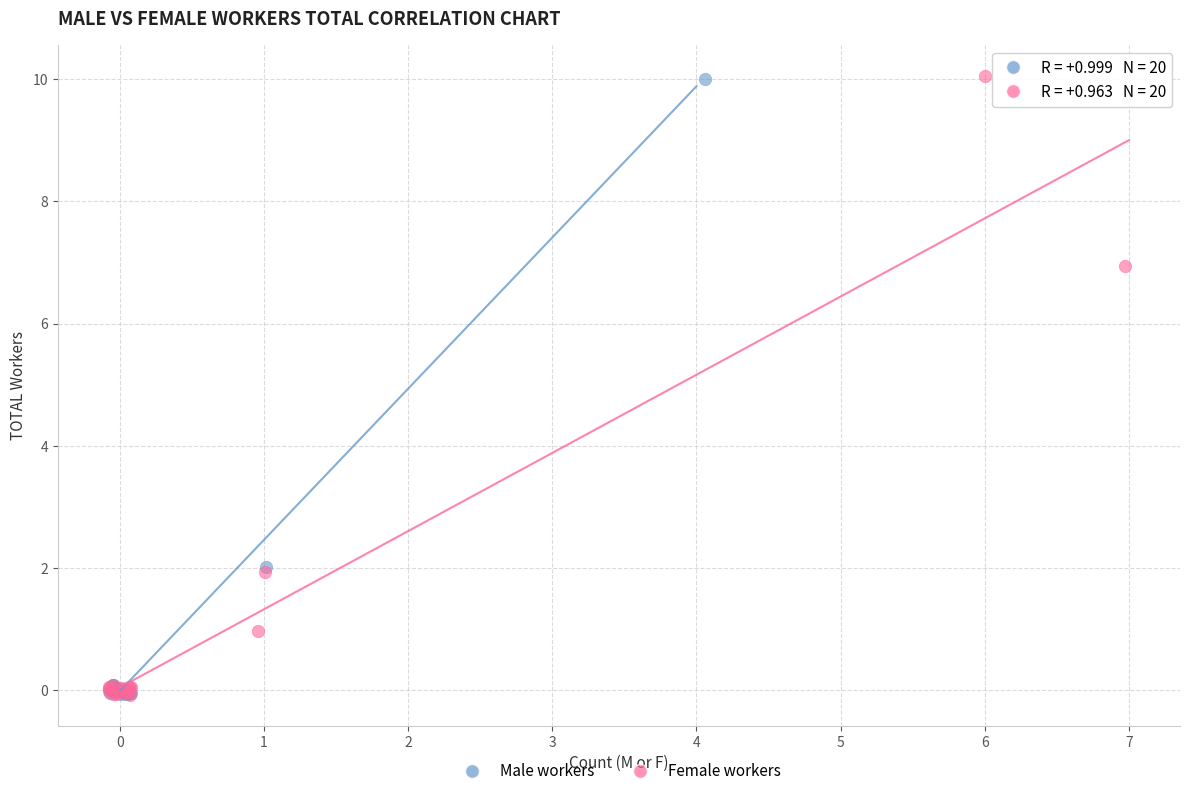

Which series has the widest spread of Y values?

Female workers